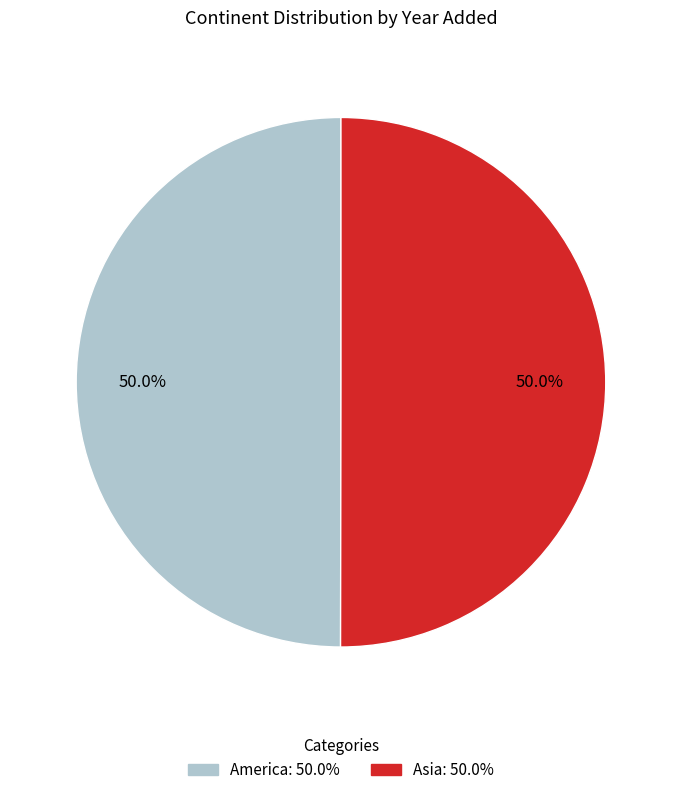

How many segments does this pie chart have?

2